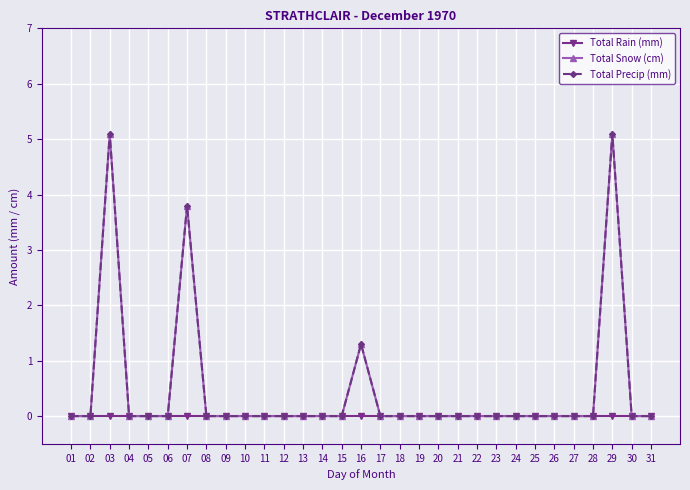

Does the chart have visible grid lines?

Yes